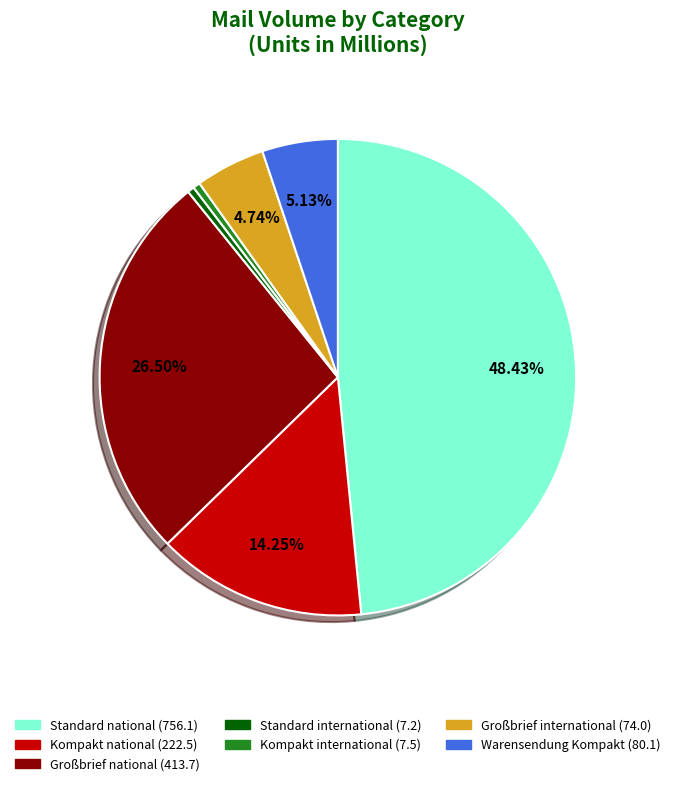

Which category has the biggest portion of the pie?

Standard national